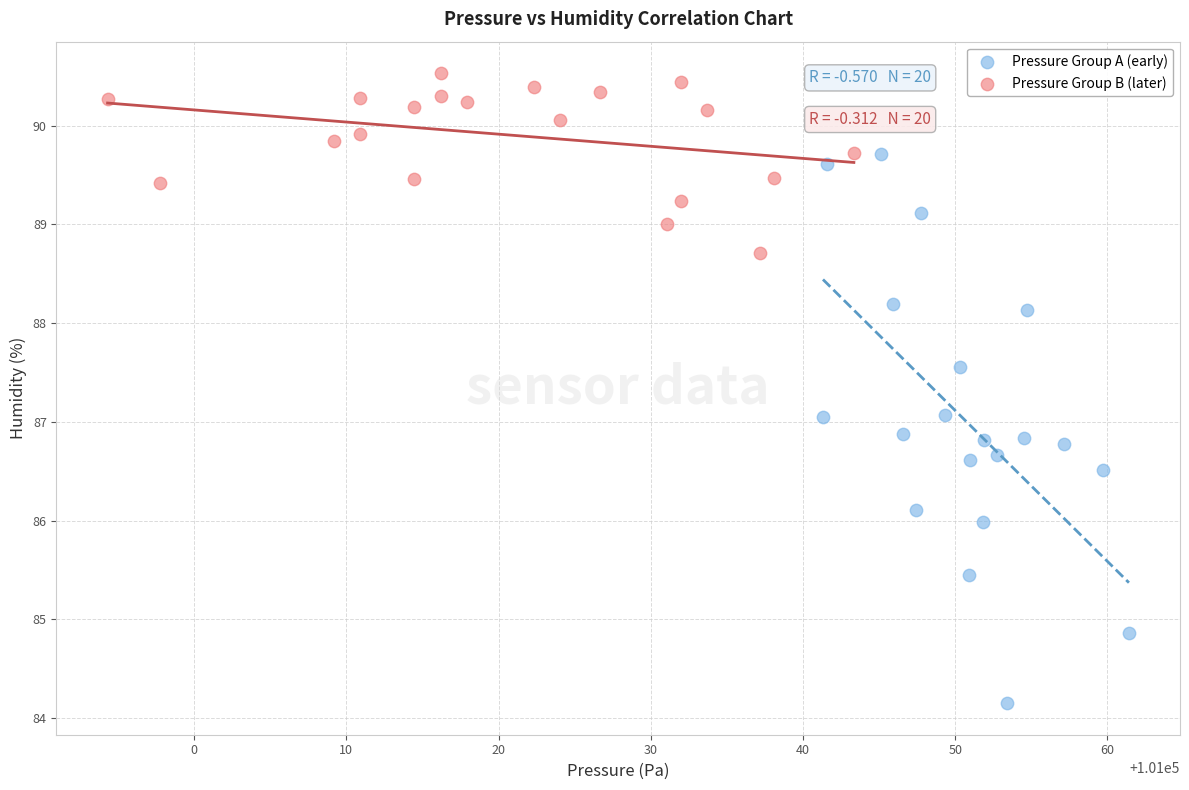

What are all the series names shown in the legend?

Pressure Group A (early), Pressure Group B (later)